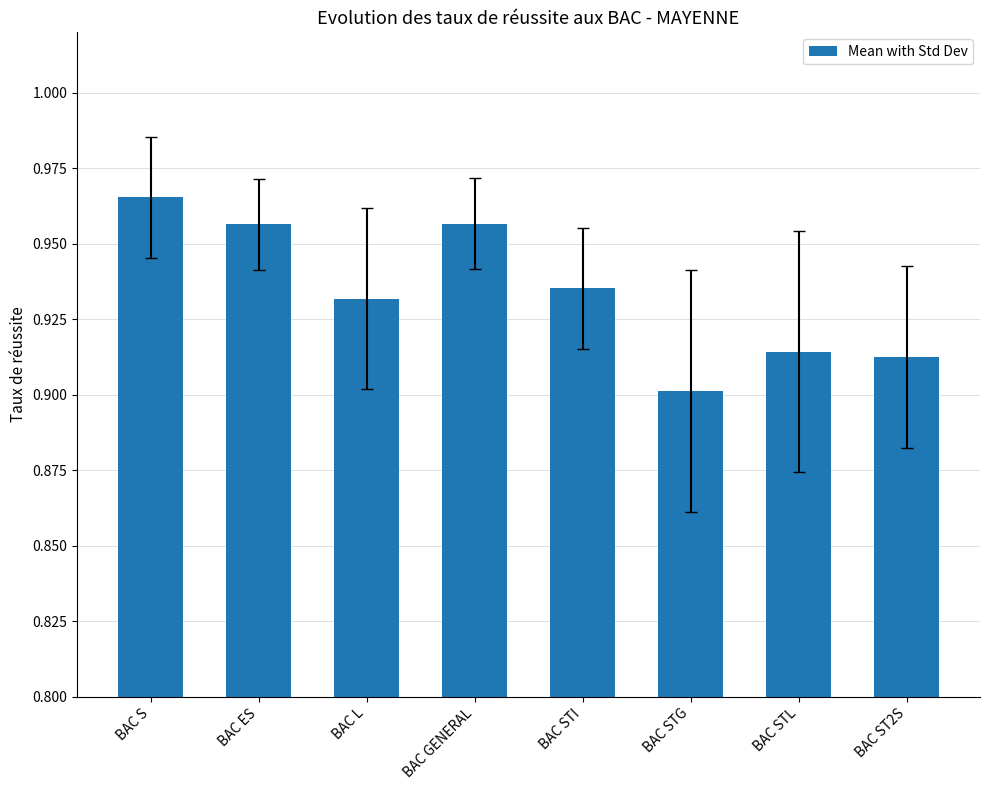

At which label is the value closest to 0?

BAC STG